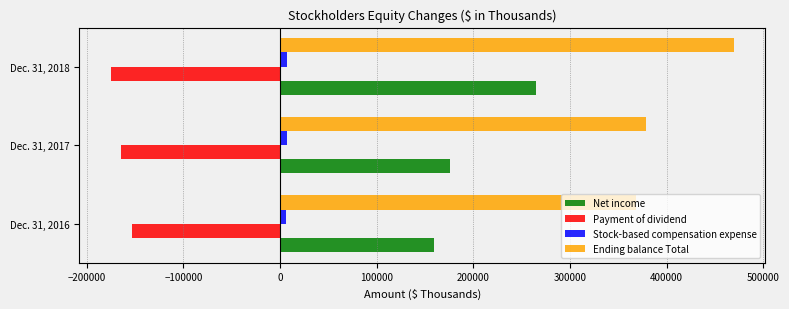

How many data points in Net income are less than 176100?

1